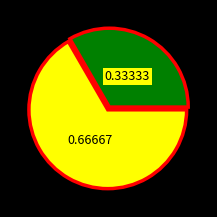

Is there a majority slice in this chart?

Yes